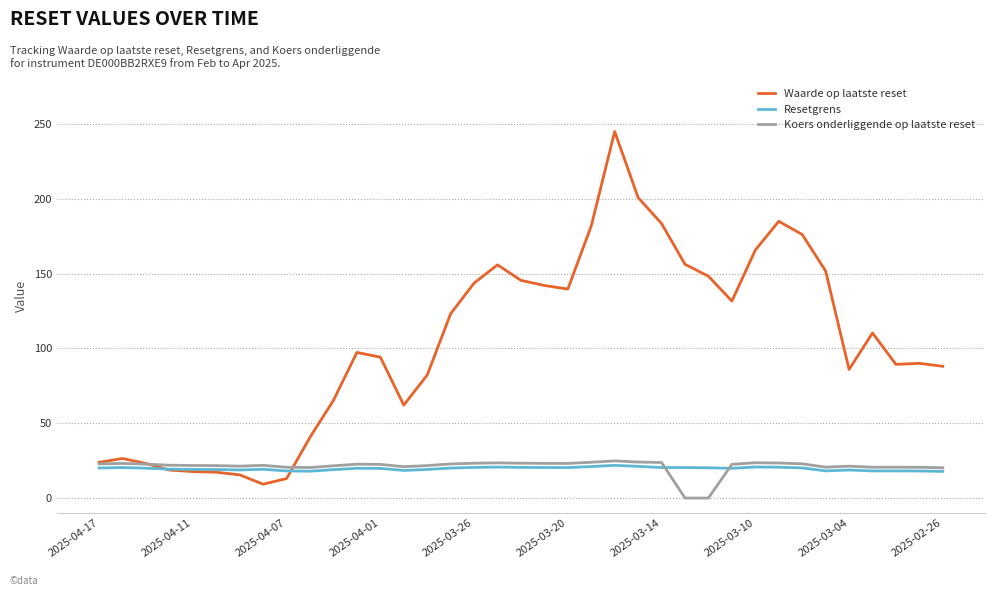

Which series ends up on top after the final intersection of Resetgrens and Waarde op laatste reset?

Waarde op laatste reset